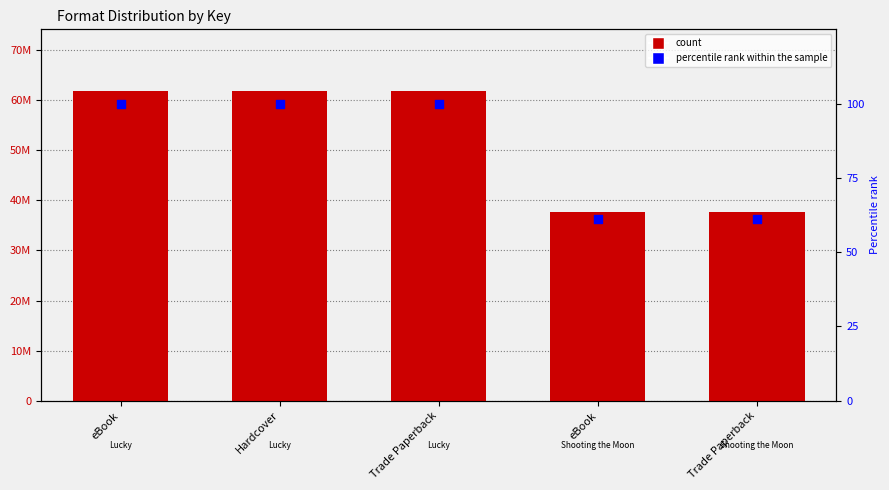

Which series has the largest total across all categories?

Key